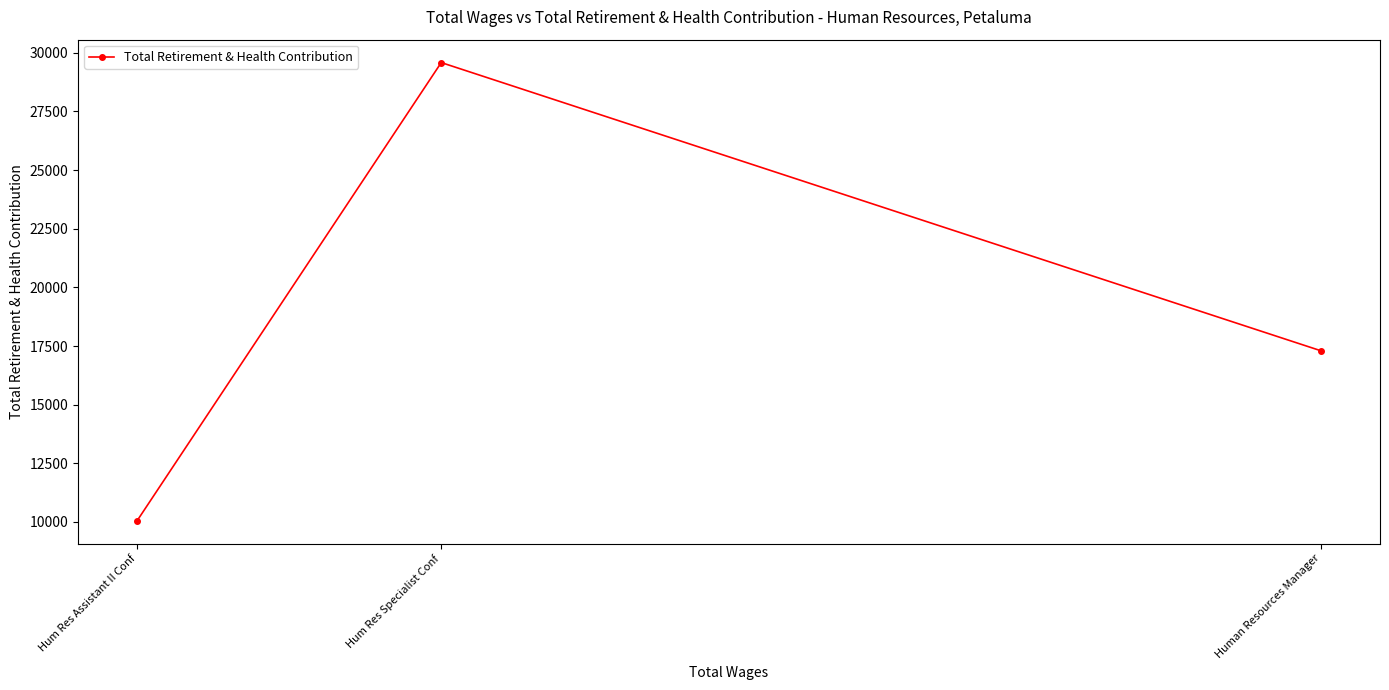

What is the difference between the maximum and minimum values?

19525